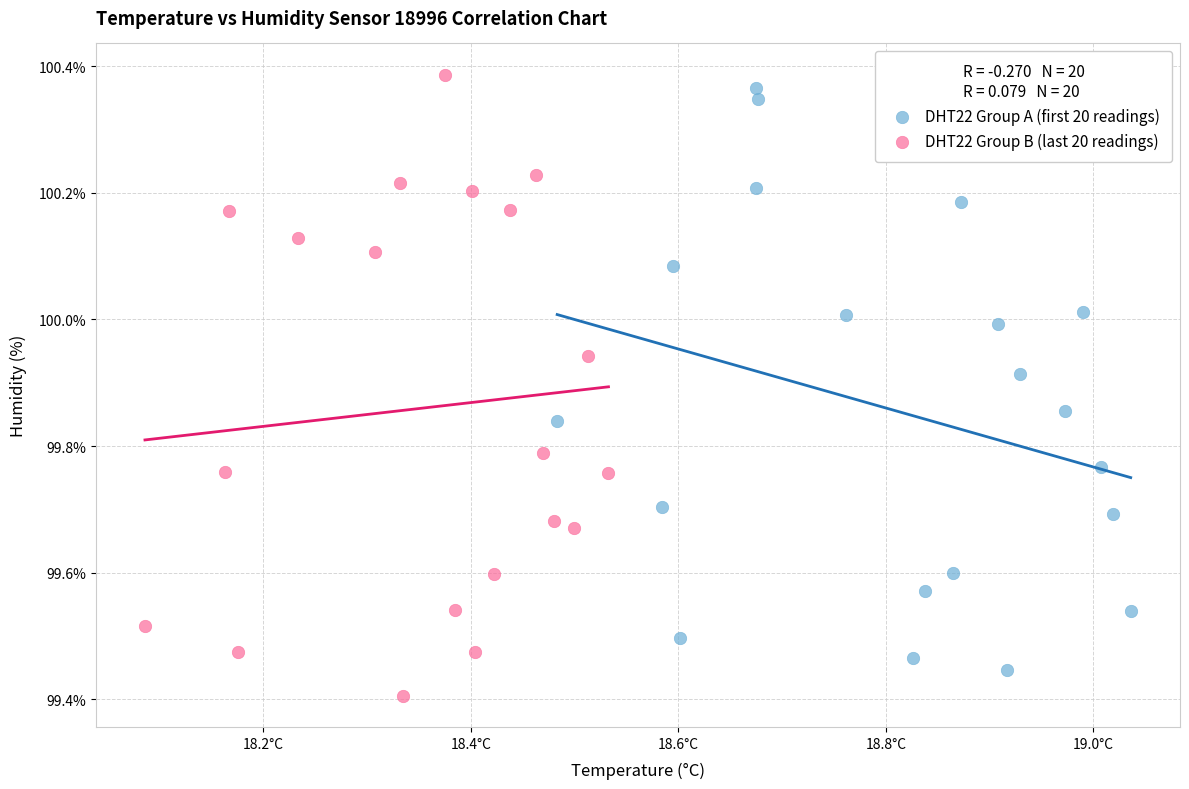

Which series contains the lowest Y value?

DHT22 Group B (last 20 readings)